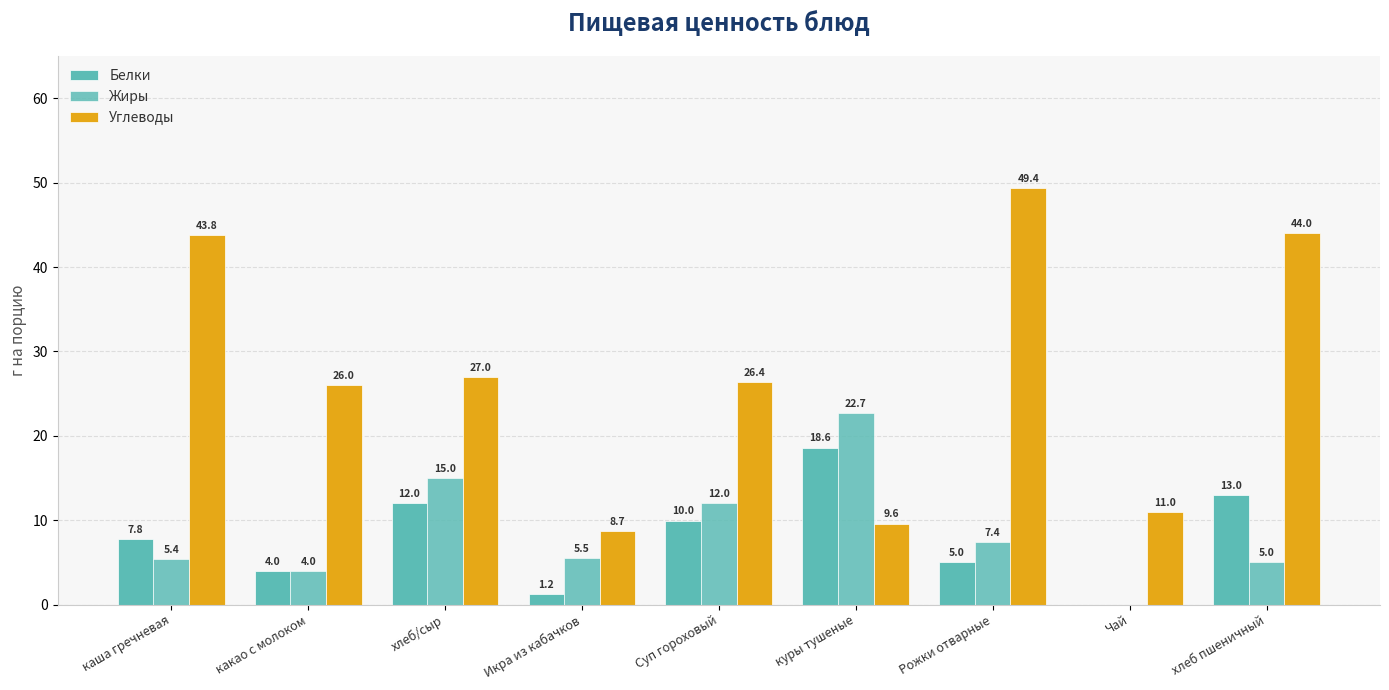

How many distinct data groups are displayed?

3